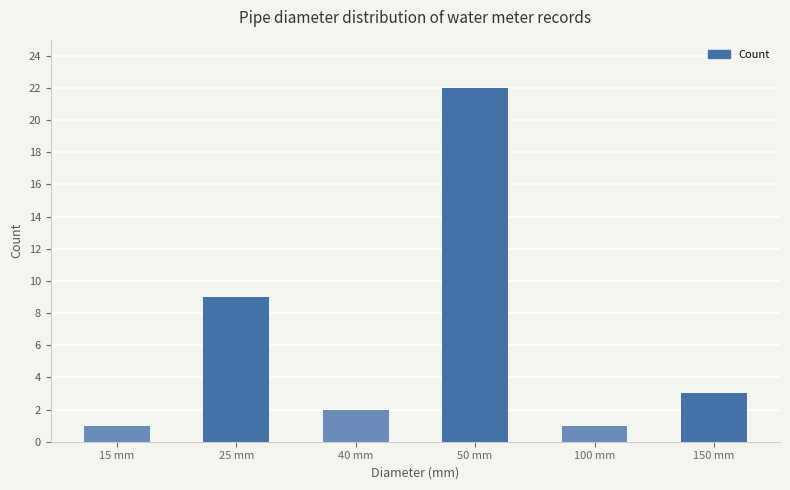

What is the label of the 5th bar from the left?

100 mm